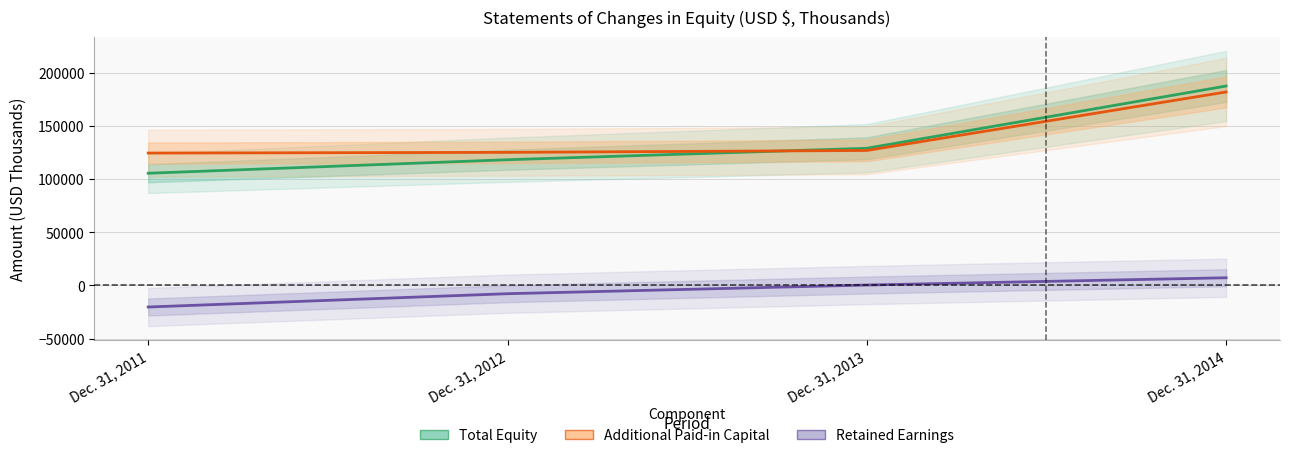

At which label does Retained Earnings reach its minimum?

Dec. 31, 2011